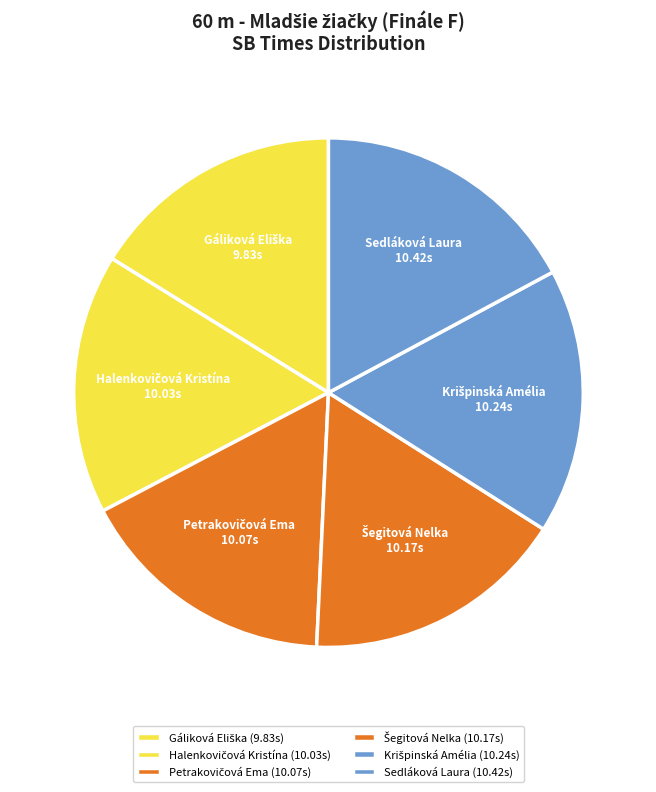

Is there a majority slice in this chart?

No